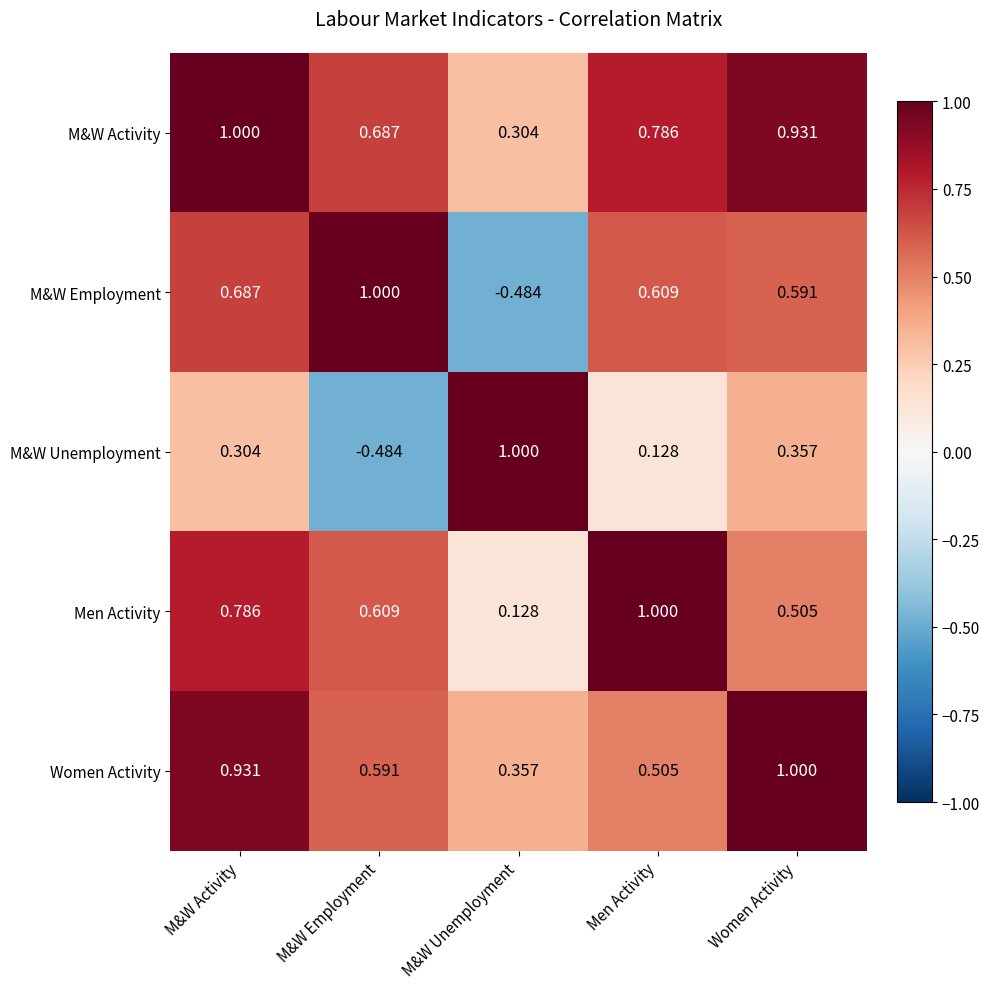

Count the number of categories in the chart.

5